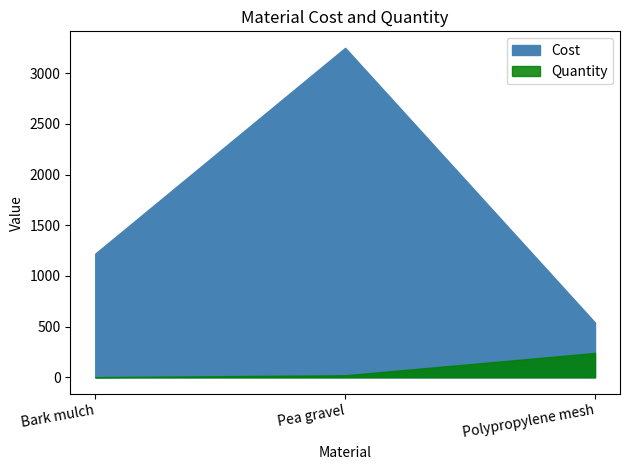

Which series has the largest total across all categories?

Cost